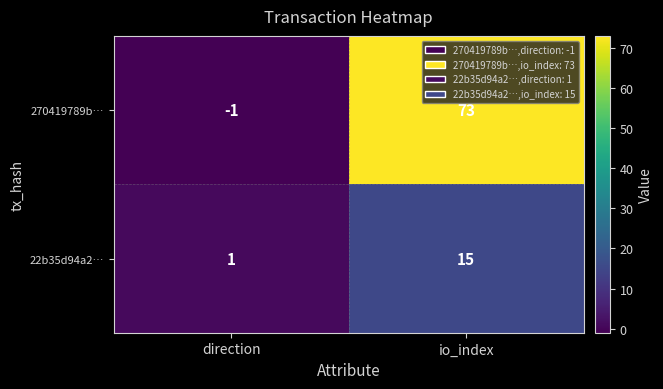

What is the greatest value displayed?

73